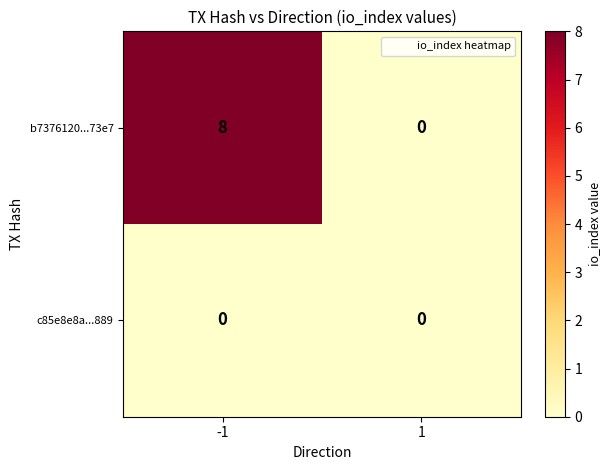

True or false: c85e8e8a...889 has a value of 0 at -1.

True